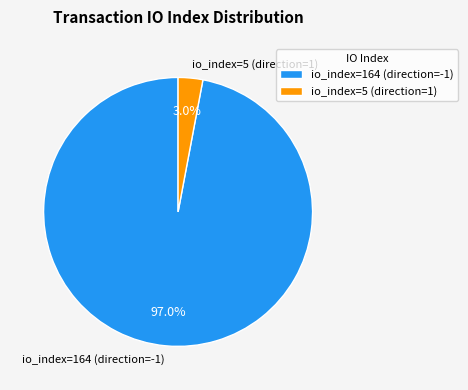

What percentage is NOT represented by io_index=5 (direction=1)?

97.0%